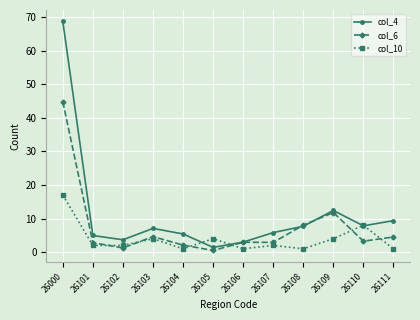

True or false: col_4 has more than 1 interior local peaks.

True